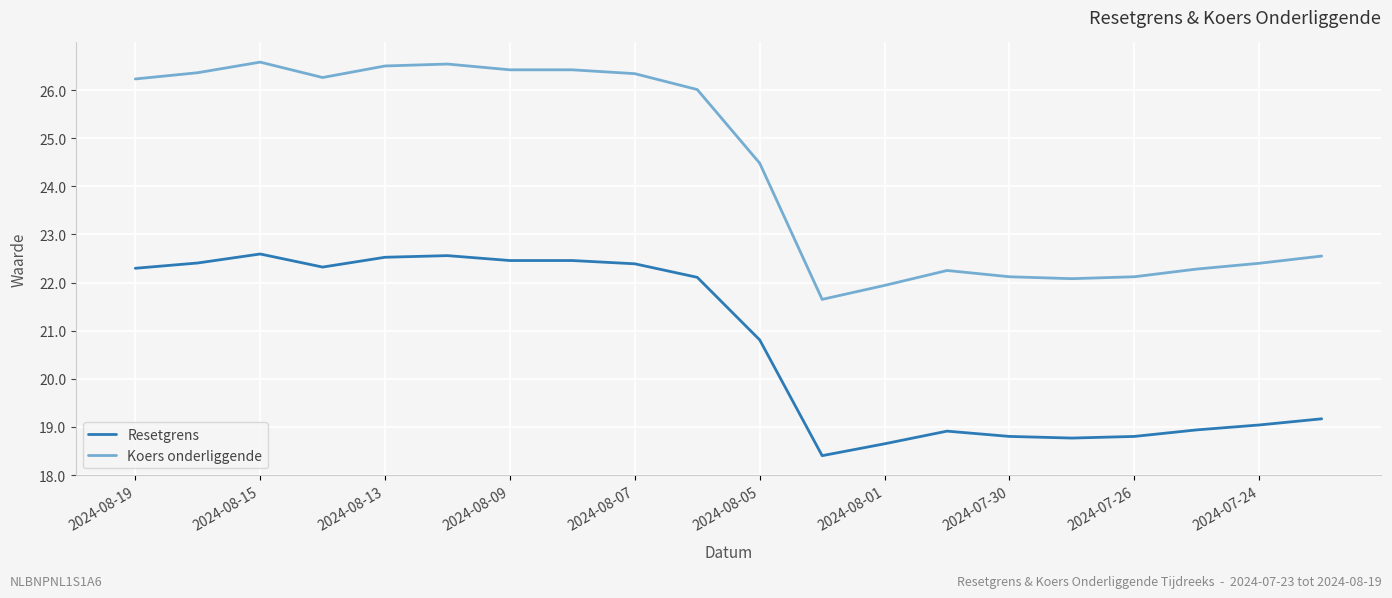

List the series in order of their peak value, highest first.

Koers onderliggende, Resetgrens